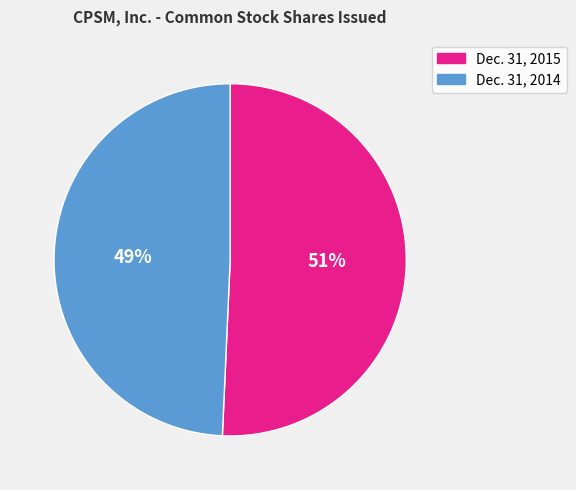

What percentage is the Dec. 31, 2014 slice, to the nearest percent?

49%